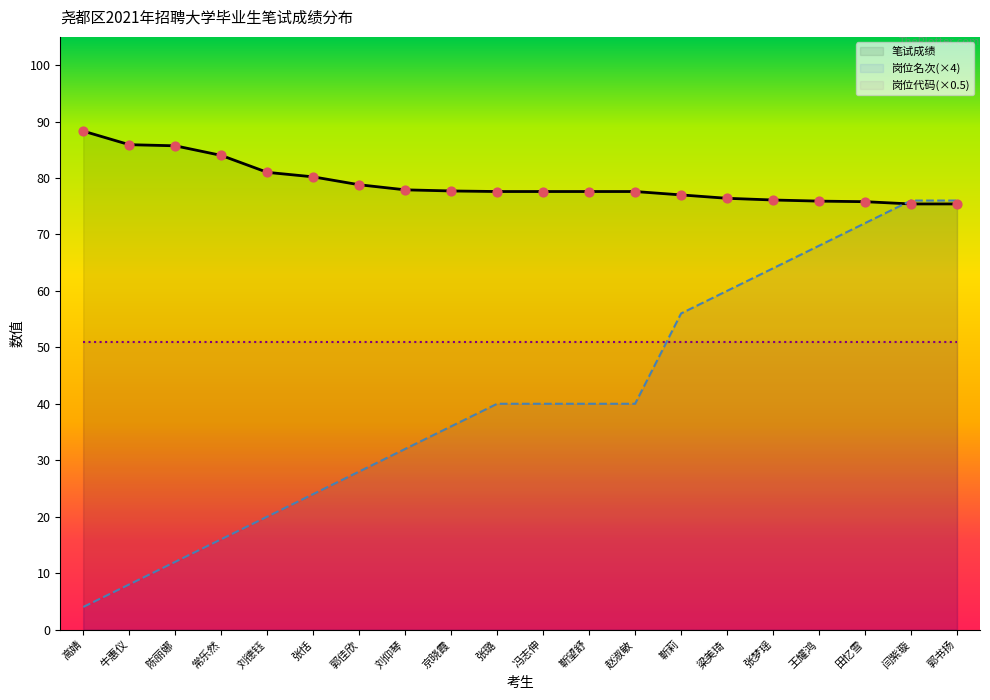

Which series has the largest Y range (max minus min)?

岗位名次